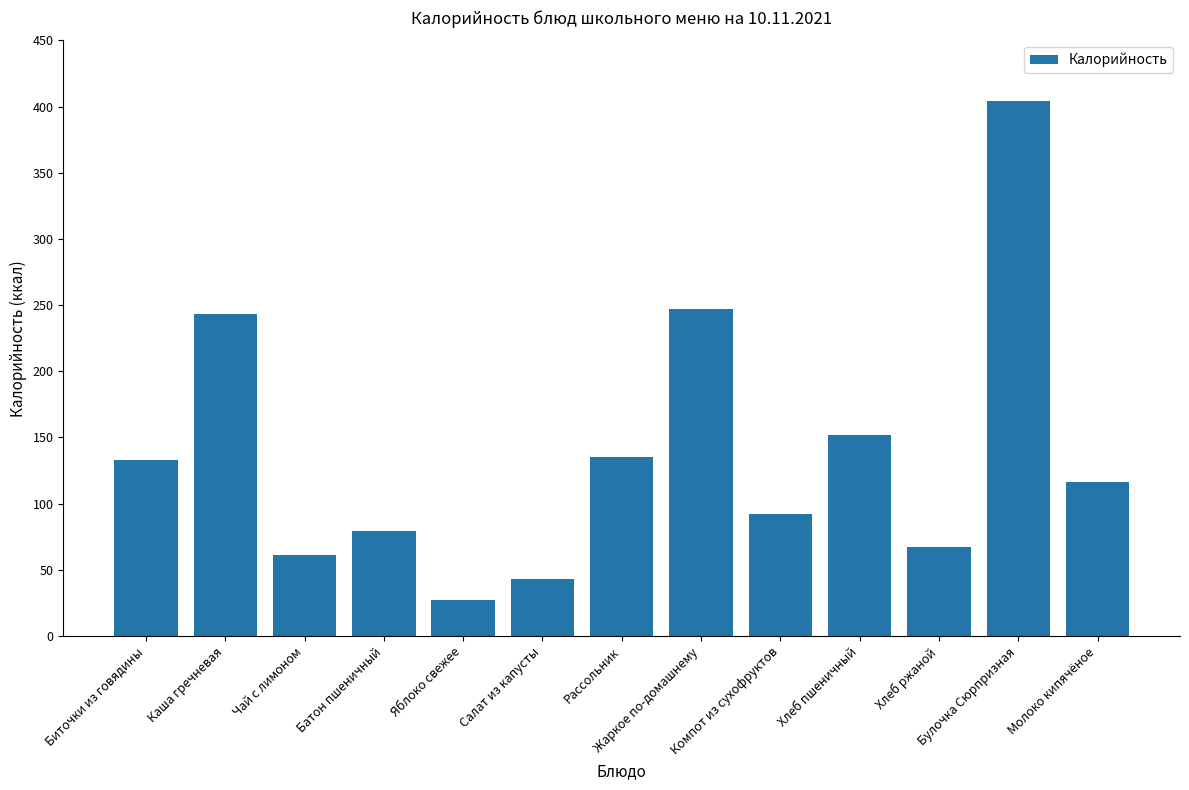

At which label is the value closest to 215?

Каша гречневая